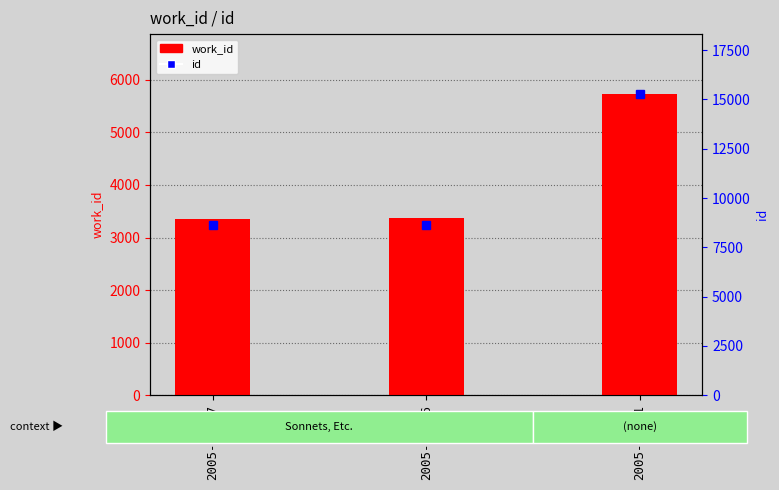

At which label is work_id closest to 4535?

2005-08-16